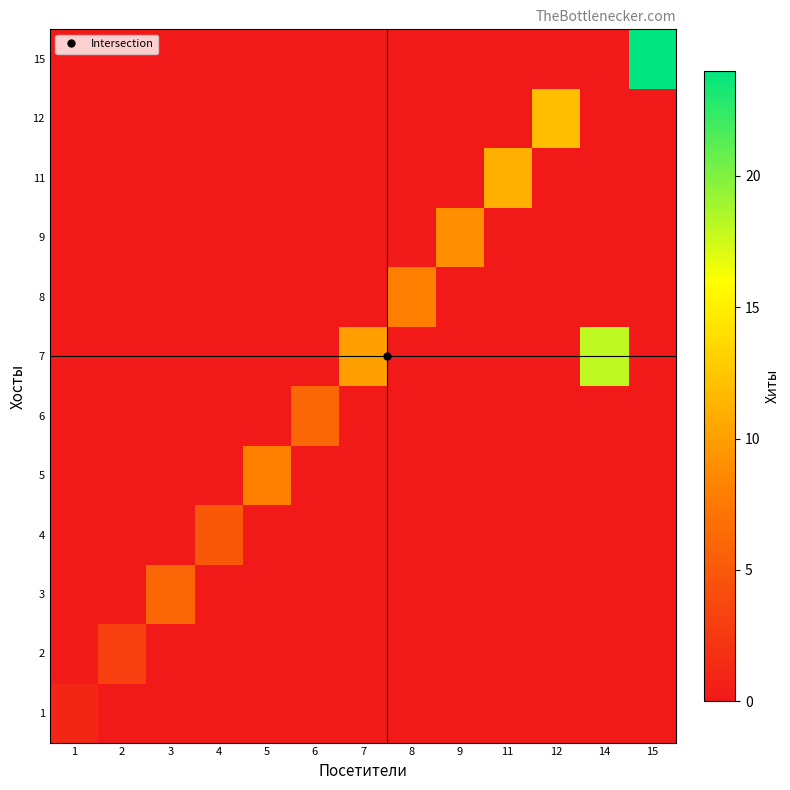

Count the number of data series in this chart.

12